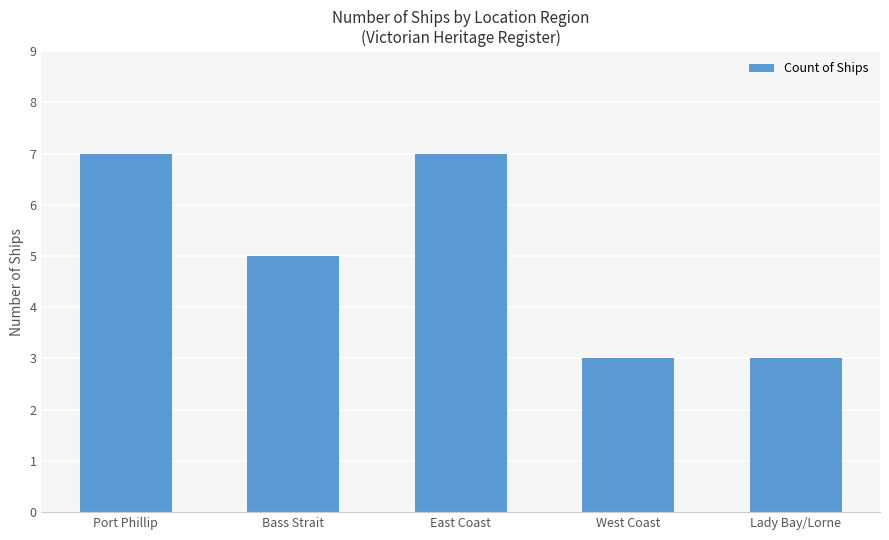

What is the maximum value shown in the chart?

7